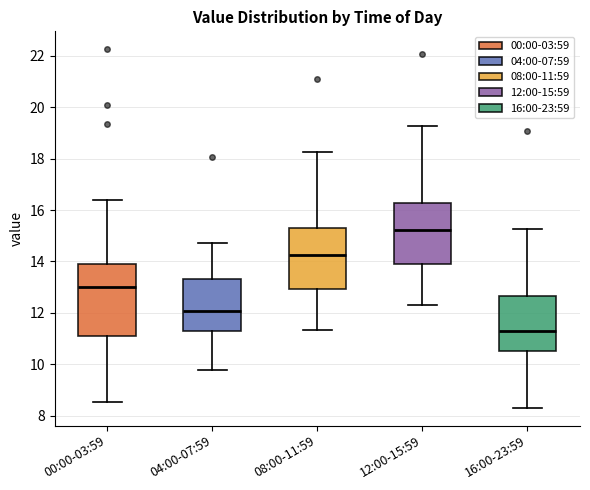

Reading left to right, read every box against the y-axis: the position of its median line, the range the box covers, and the ends of its whiskers. The values are not printed on the chart, so give them approximately, as read against the axis.

00:00-03:59: median 13.0, box 11.0 to 14.0, whiskers 8.6 to 16.4
04:00-07:59: median 12.0, box 11.2 to 13.4, whiskers 9.8 to 14.8
08:00-11:59: median 14.2, box 13.0 to 15.2, whiskers 11.4 to 18.2
12:00-15:59: median 15.2, box 14.0 to 16.2, whiskers 12.4 to 19.2
16:00-23:59: median 11.2, box 10.6 to 12.6, whiskers 8.4 to 15.2